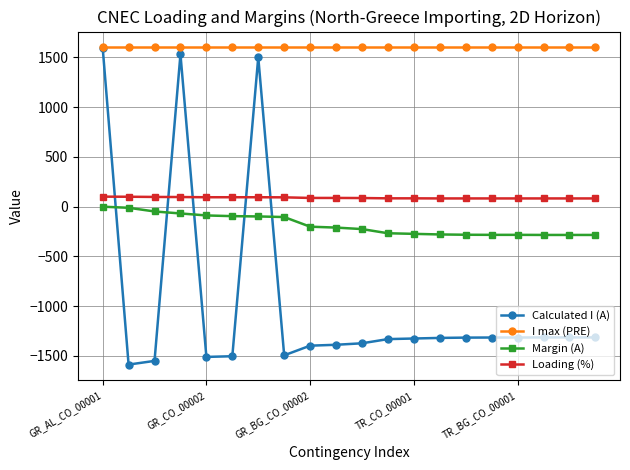

Which series has the largest total across all categories?

I max (PRE)